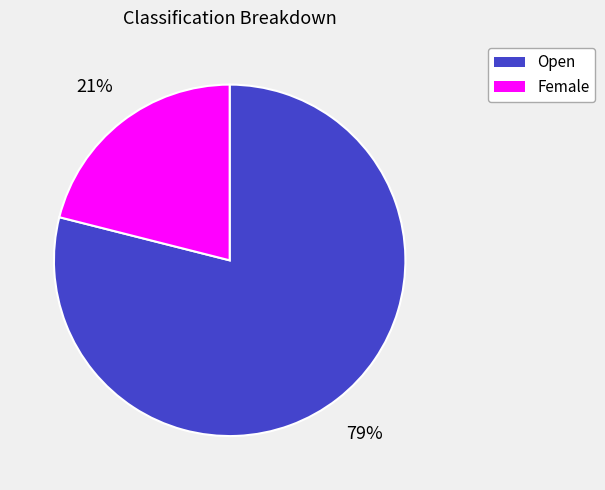

To the nearest percent, what is the average slice percentage?

50%